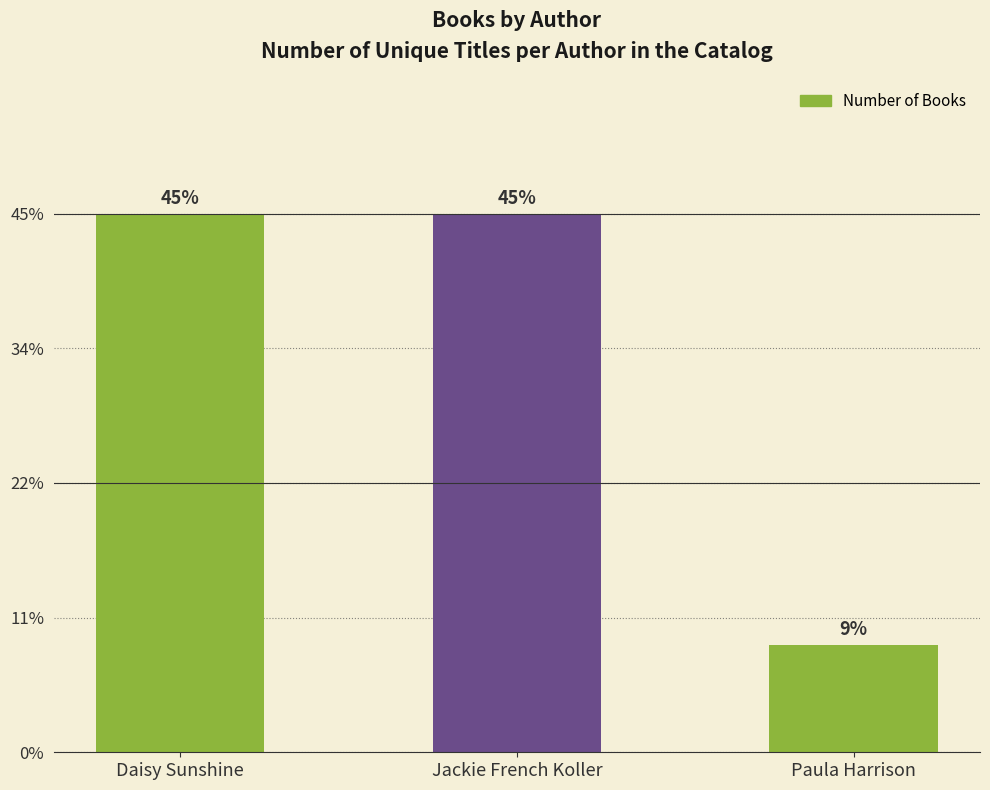

Reading left to right, transcribe all the data shown in this chart.

Daisy Sunshine=5	Jackie French Koller=5	Paula Harrison=1